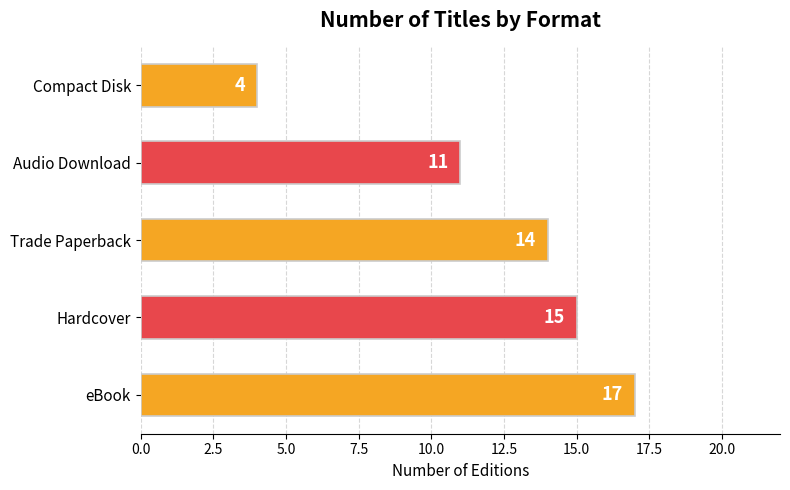

Approximately how many times larger is the value at Audio Download compared to Trade Paperback?

0.8